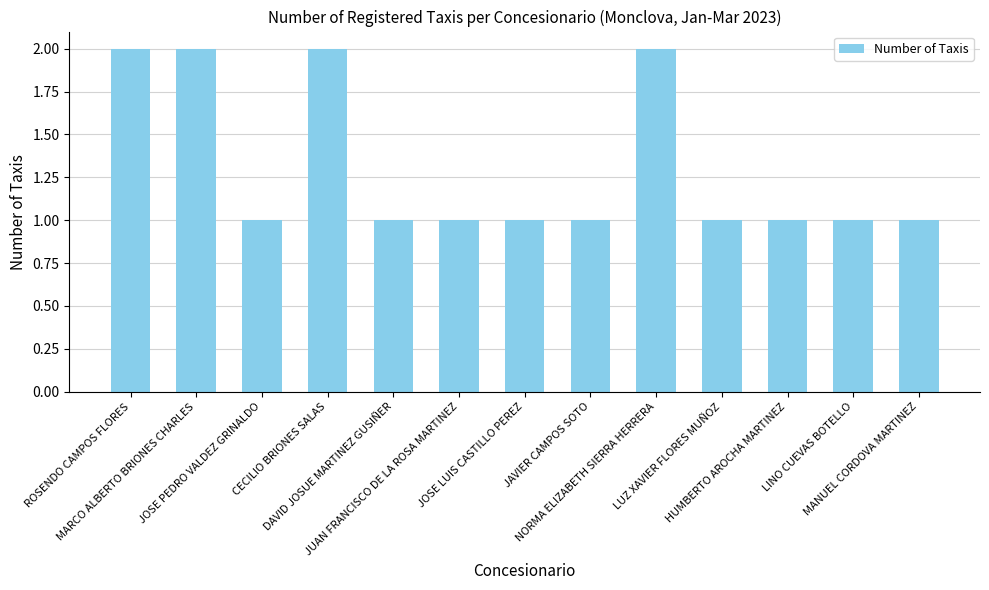

How many bars are there in total?

13